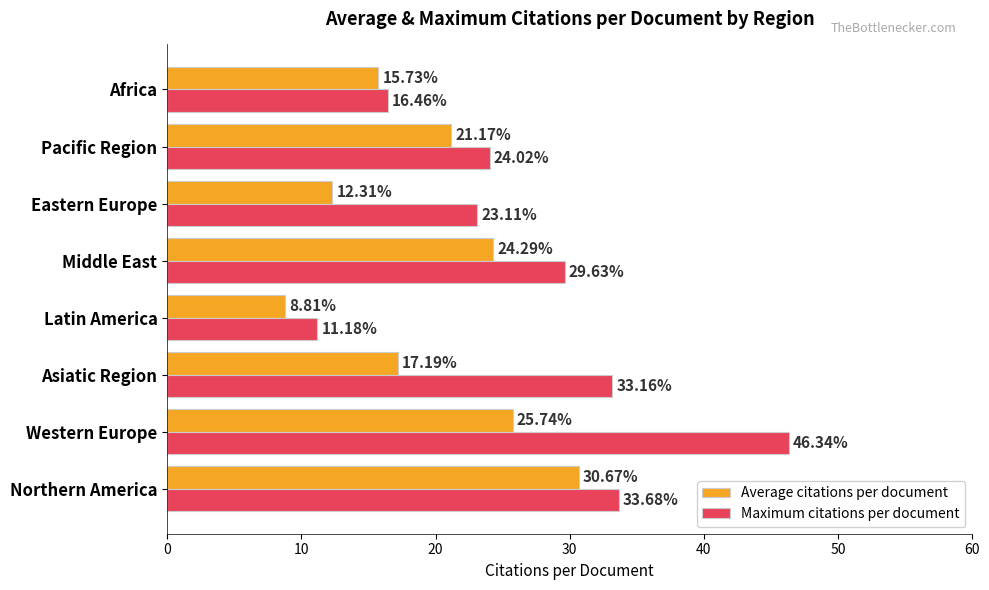

What is the sum of all Average citations per document values?

155.9